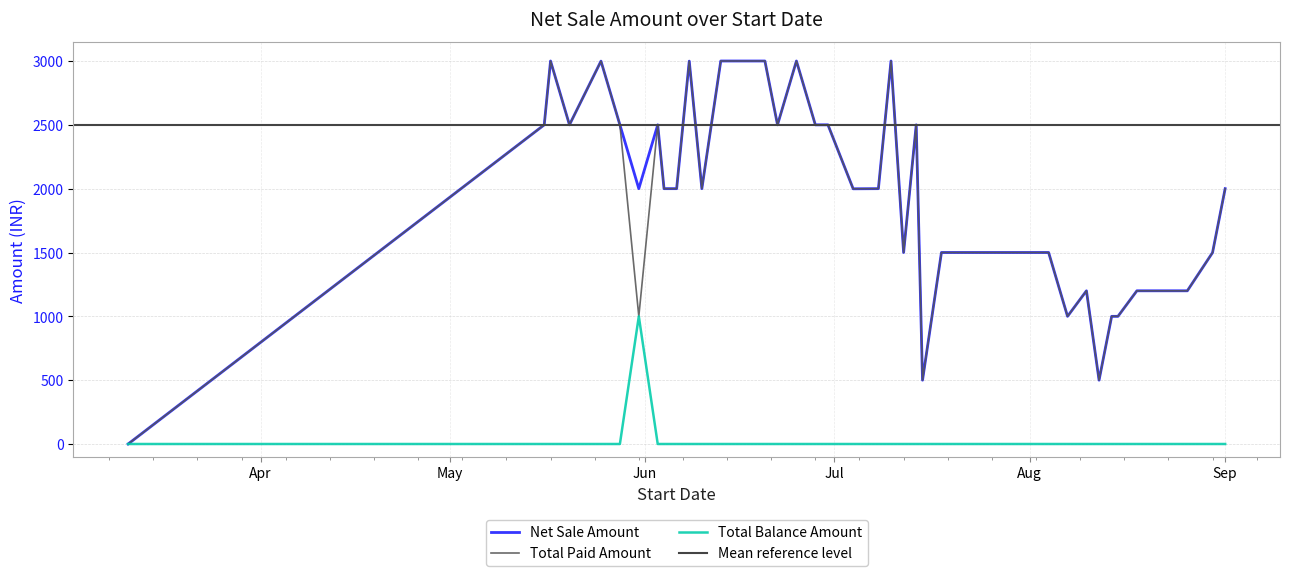

What is the difference between the maximum and second lowest values in the Total Paid Amount series?

2500